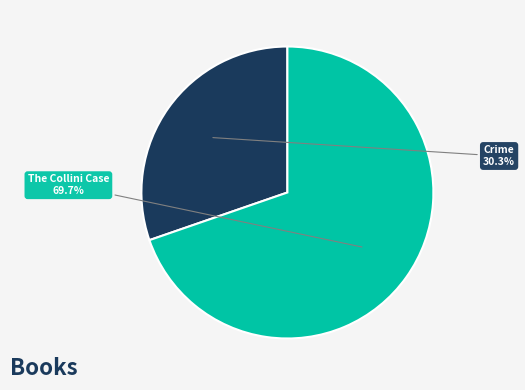

To the nearest percent, what portion does Crime represent?

30%